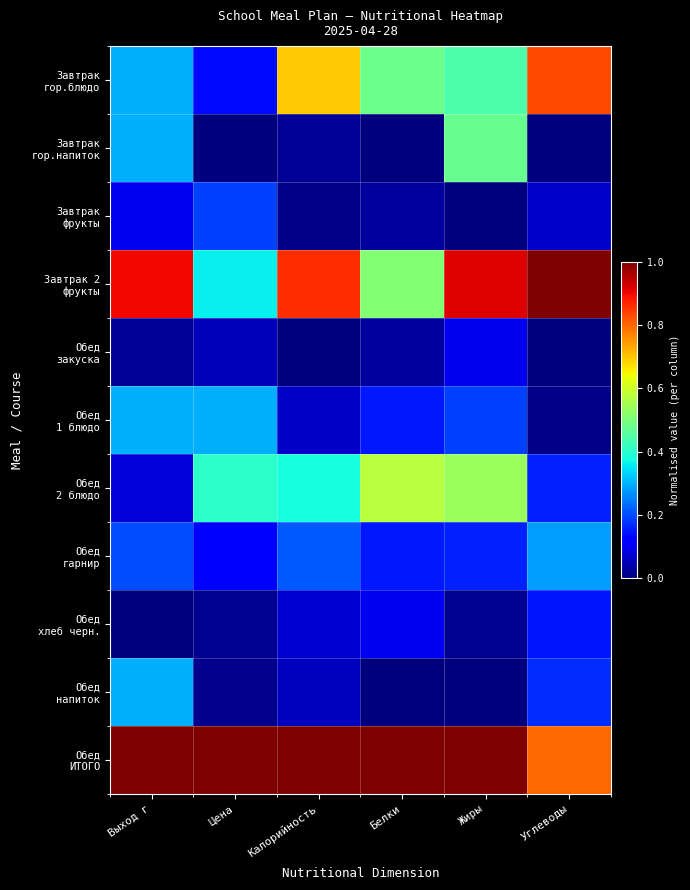

Which series has the widest spread of values?

Завтрак гор.блюдо